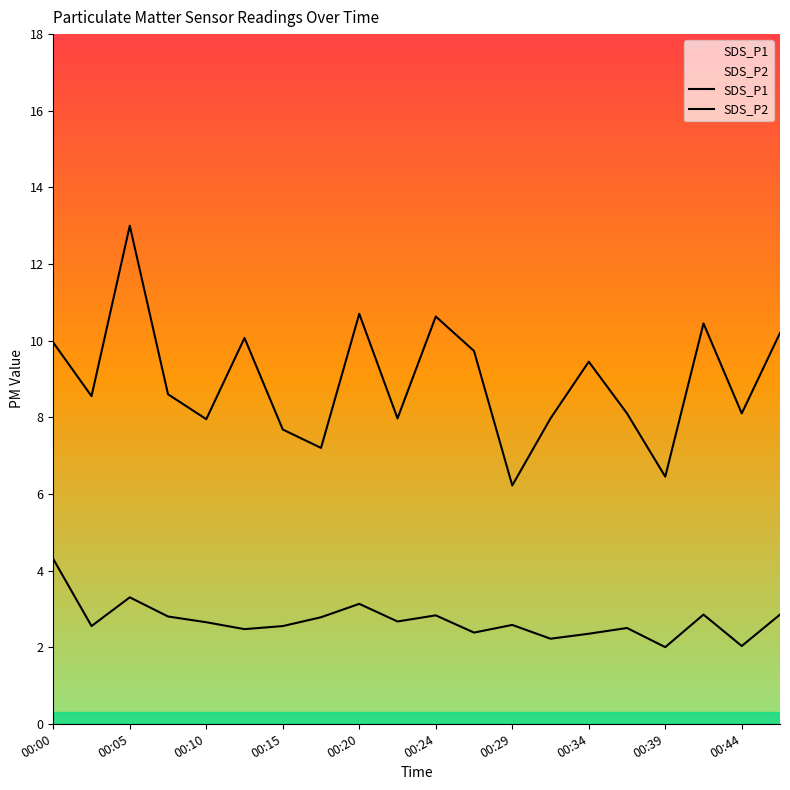

Which series has the widest spread of values?

SDS_P1